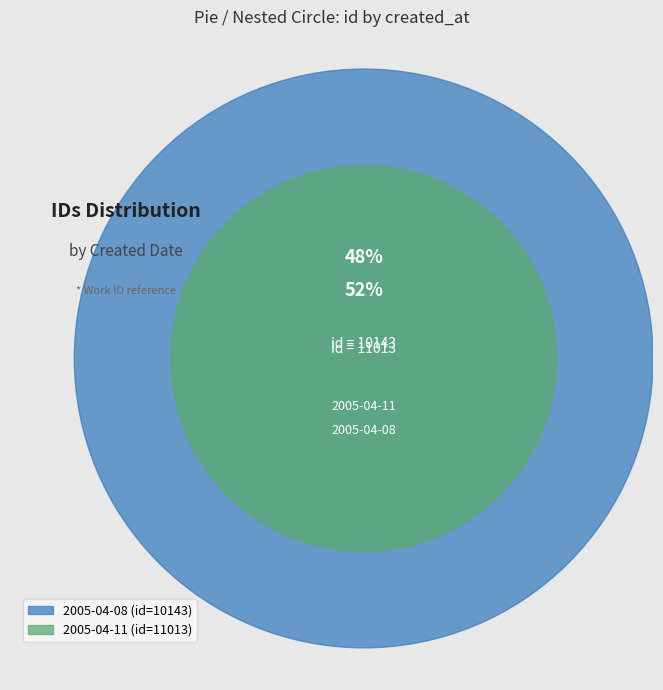

Which slice is the smallest?

2005-04-08